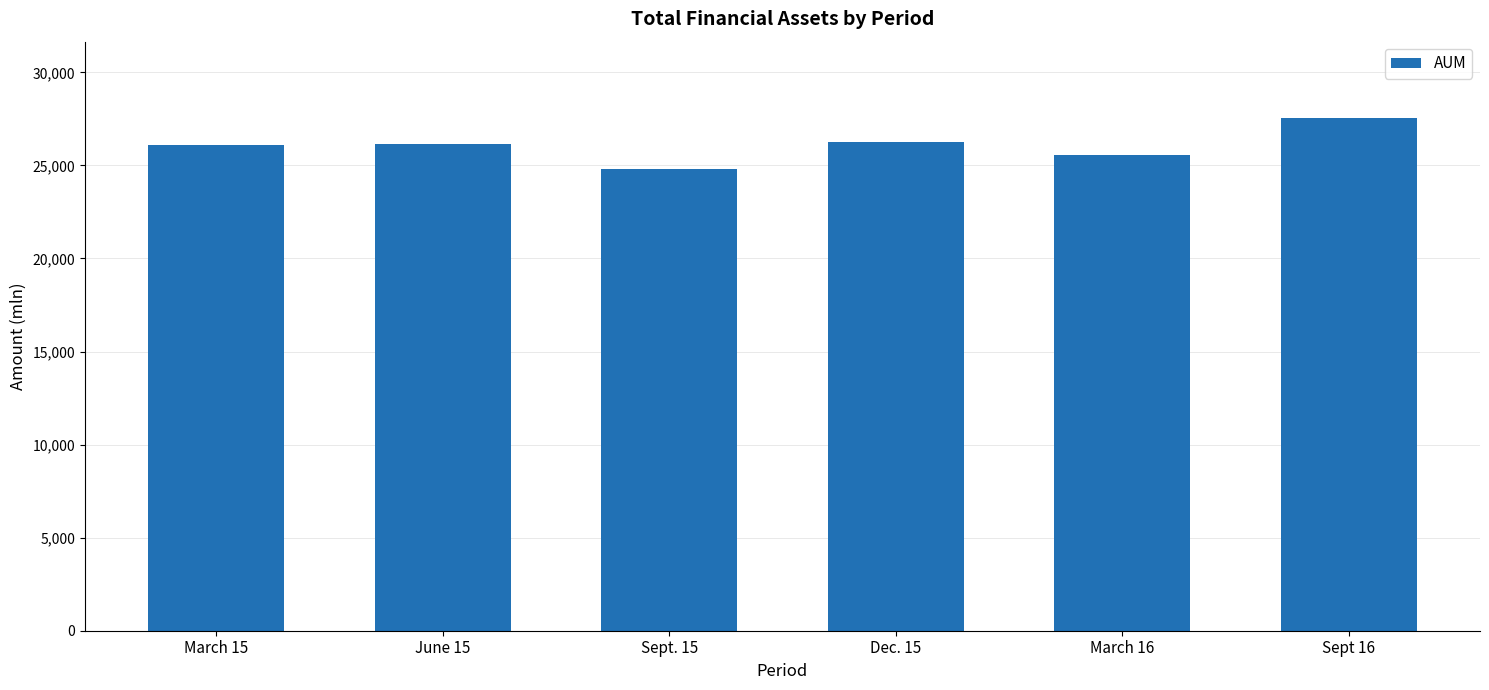

Are the bars horizontal?

No